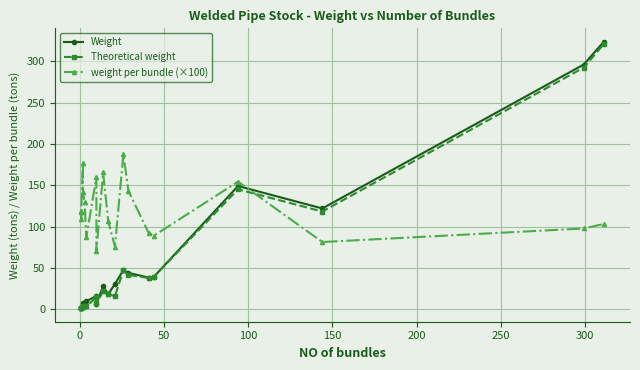

How many interior local peaks does the weight per bundle (×100) series have?

5